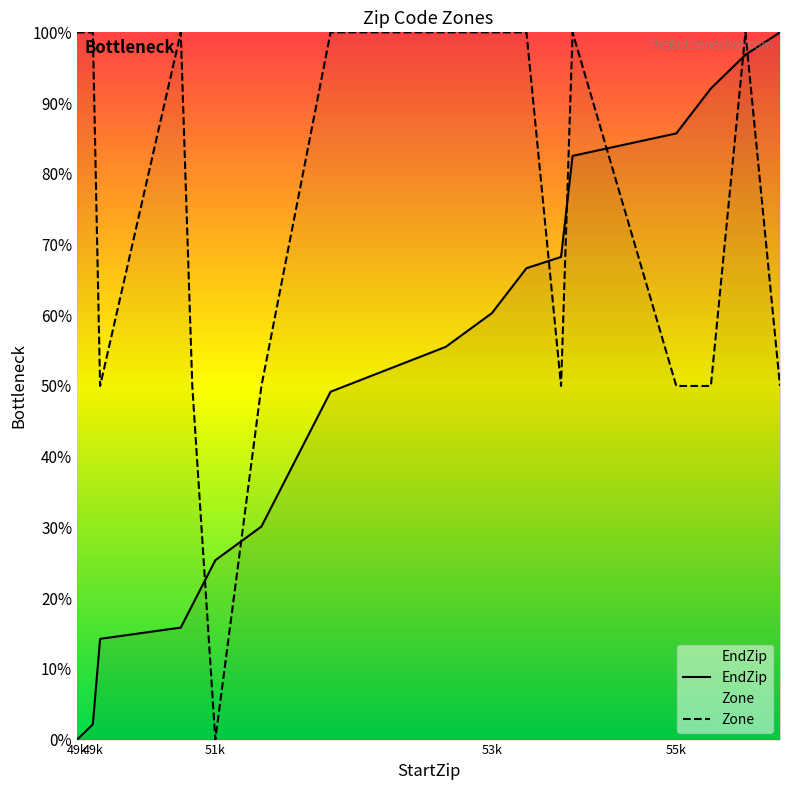

Which category has the highest value in the EndZip series?

55901